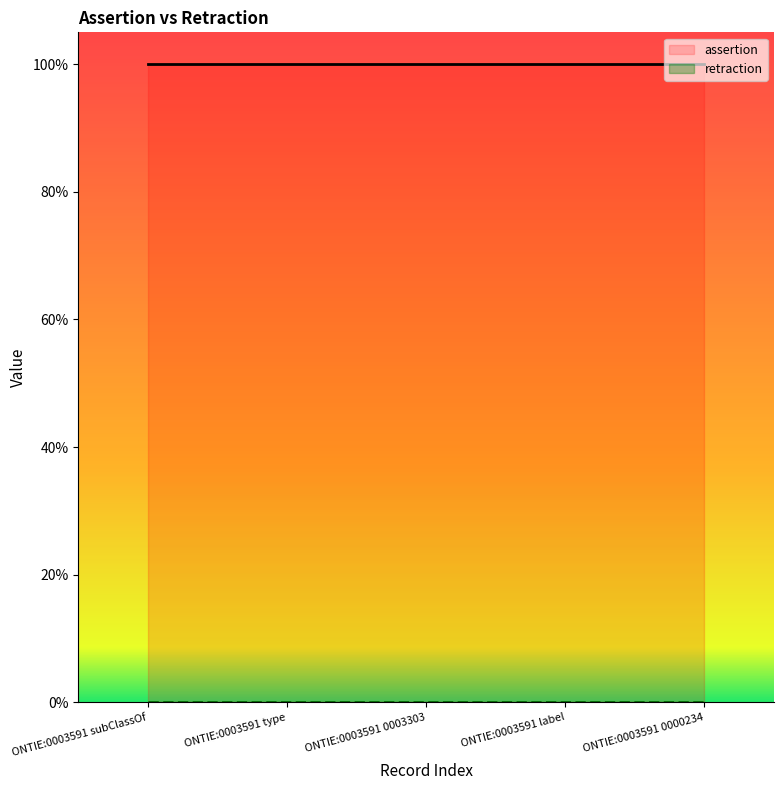

List the series in order of their overall mean, highest first.

assertion, retraction